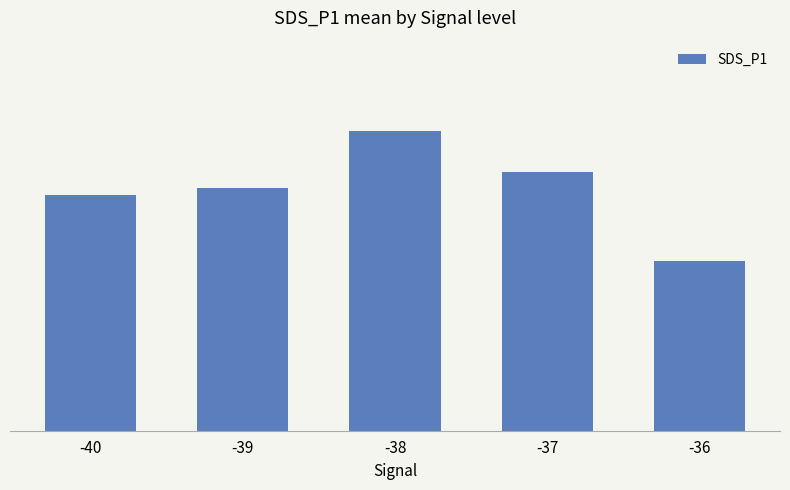

What is the sum of the values at -38 and -36?

13.4